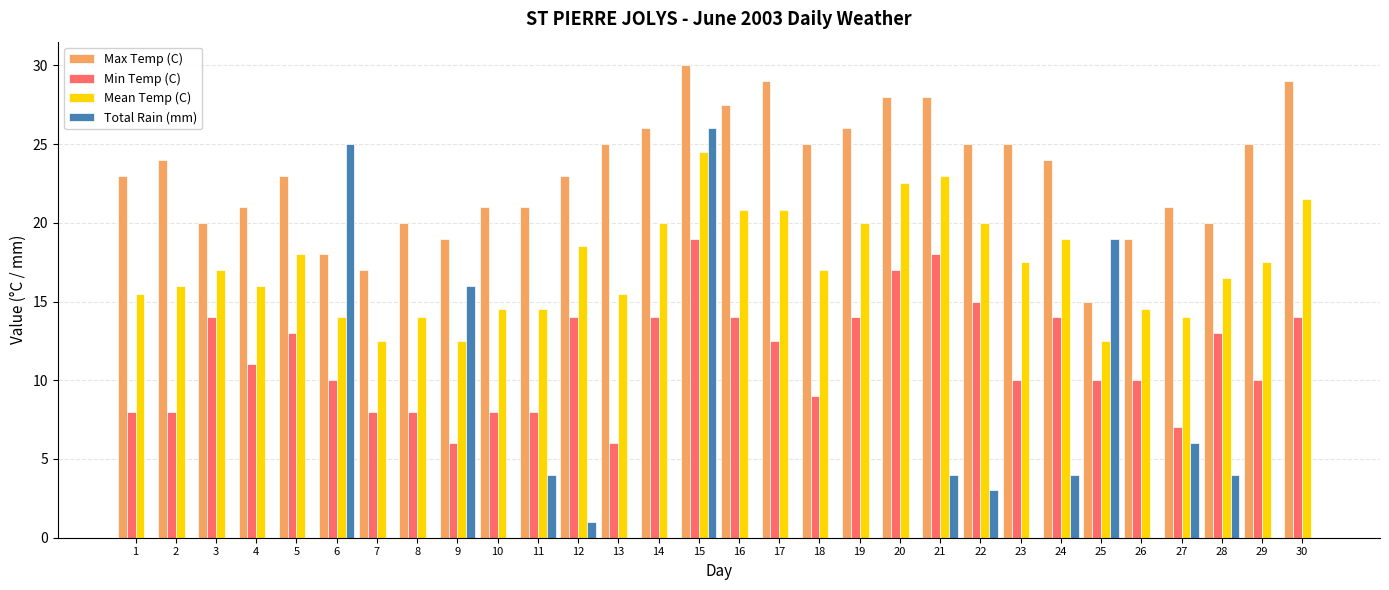

Is the value of Max Temp (C) at 12 greater than the value of Total Rain (mm) at 21?

Yes